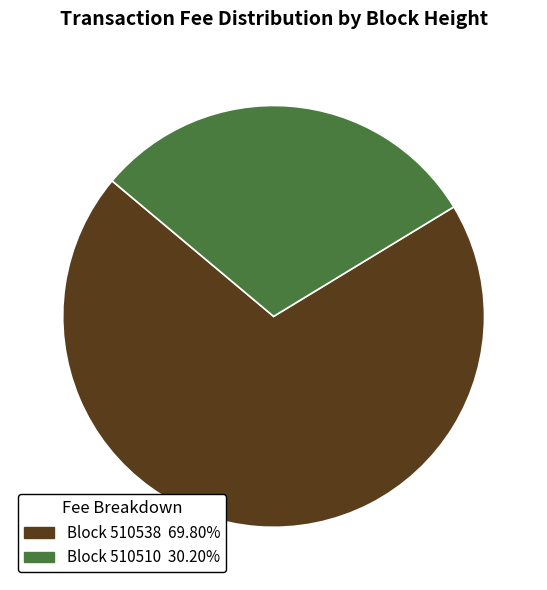

How many segments does this pie chart have?

2